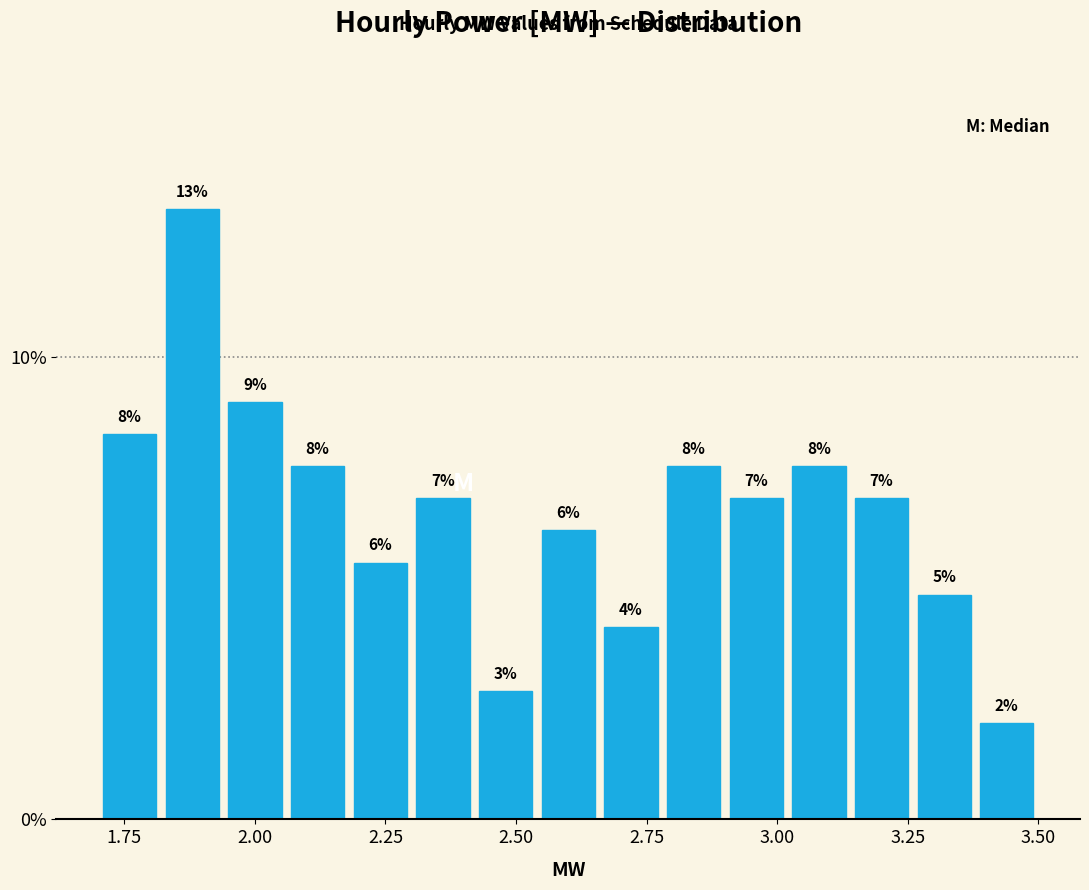

Around what value on the x-axis is the tallest bar? Give the approximate position of its centre, as read against the axis.

1.90